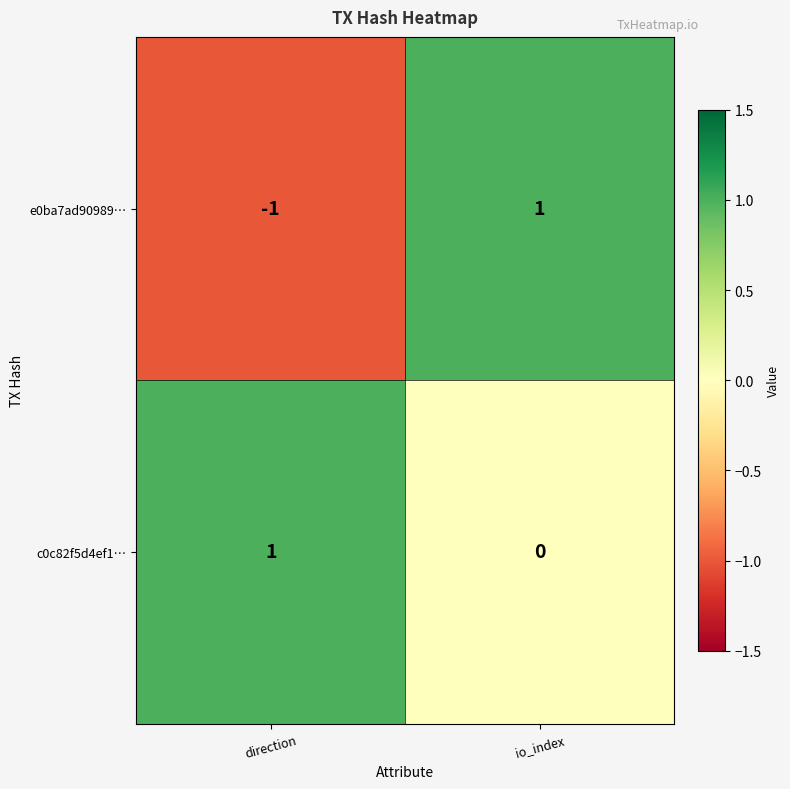

What is the spread (max minus min) of values at direction?

2